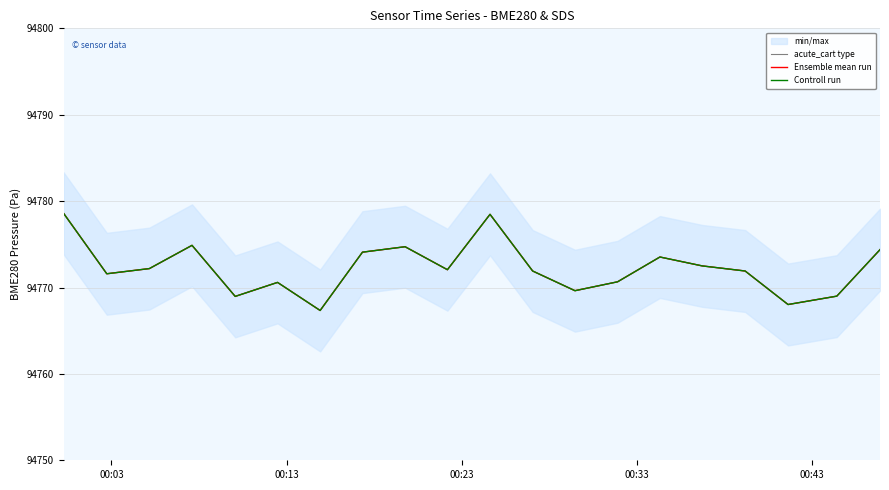

How many data points in Controll run are above 94772?

10